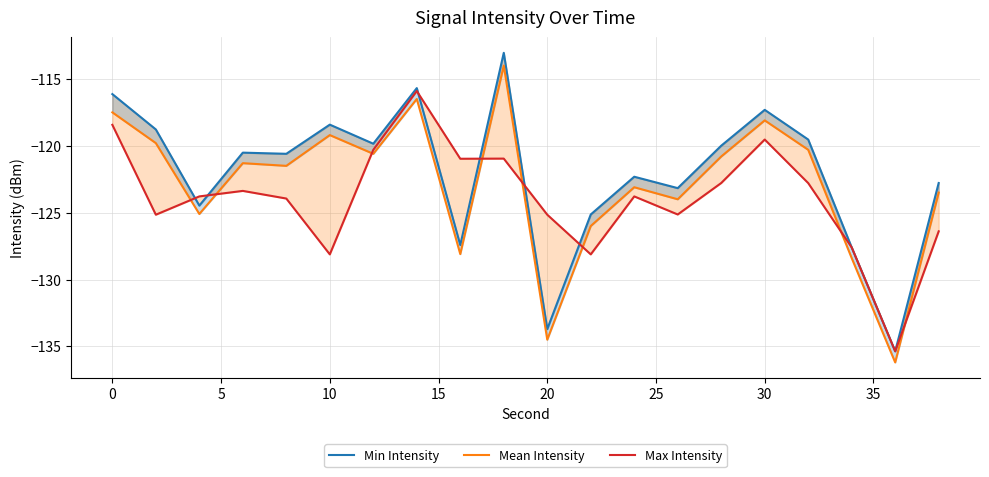

Is it true that Mean Intensity equals -210.7 at 11?

False